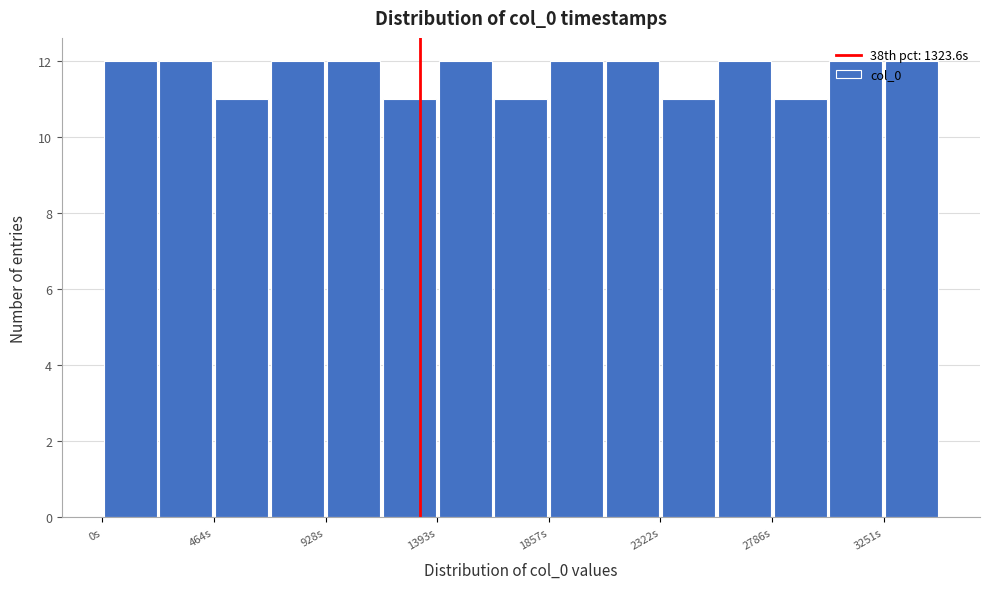

What is the height of the bar covering 1850 to 2100 on the x-axis? Neither the bar edges nor the heights are printed on the chart, so give them approximately, as read against the axes.

12